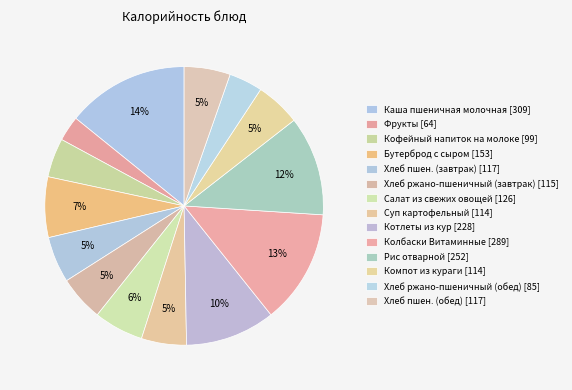

How many slices are in this pie chart?

14